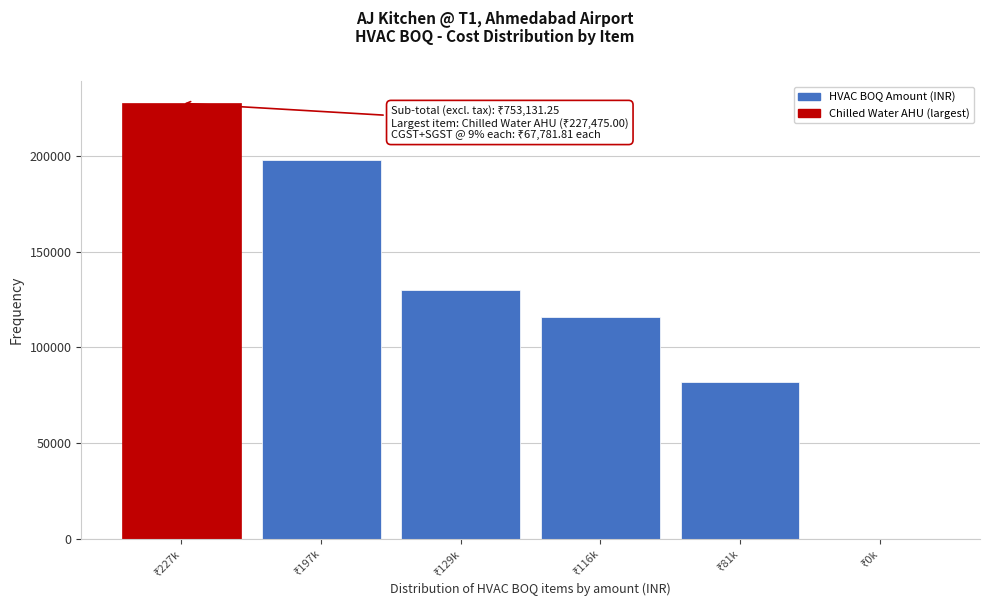

What is the greatest value displayed?

227475.0